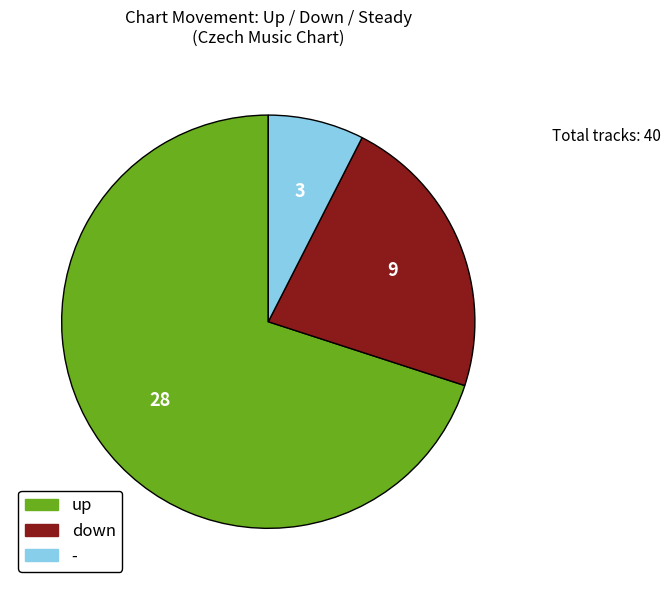

Which category has the biggest portion of the pie?

up